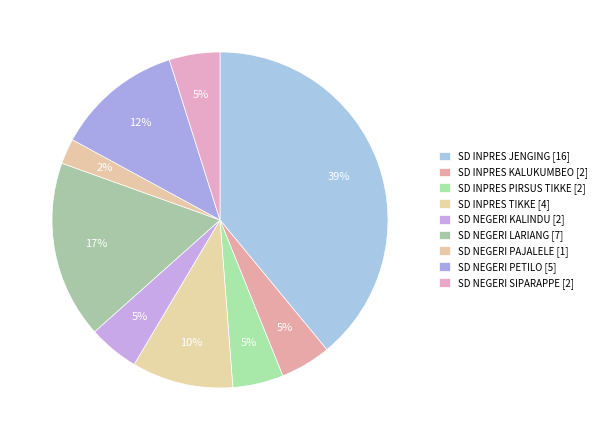

To the nearest percent, what portion does SD NEGERI KALINDU represent?

5%